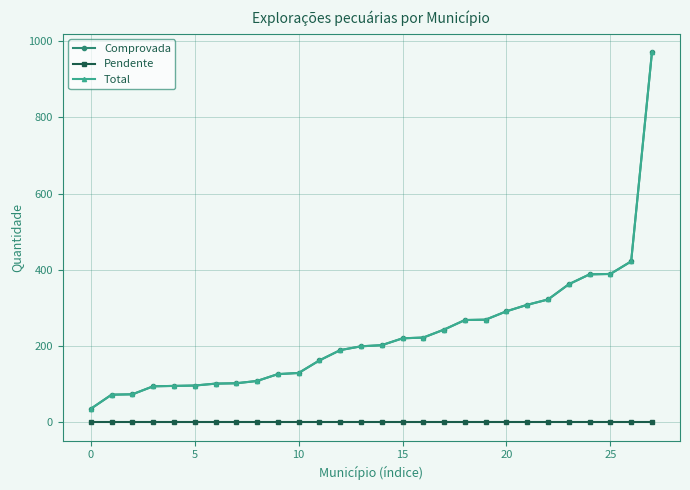

At which label does Comprovada first exceed 202?

15